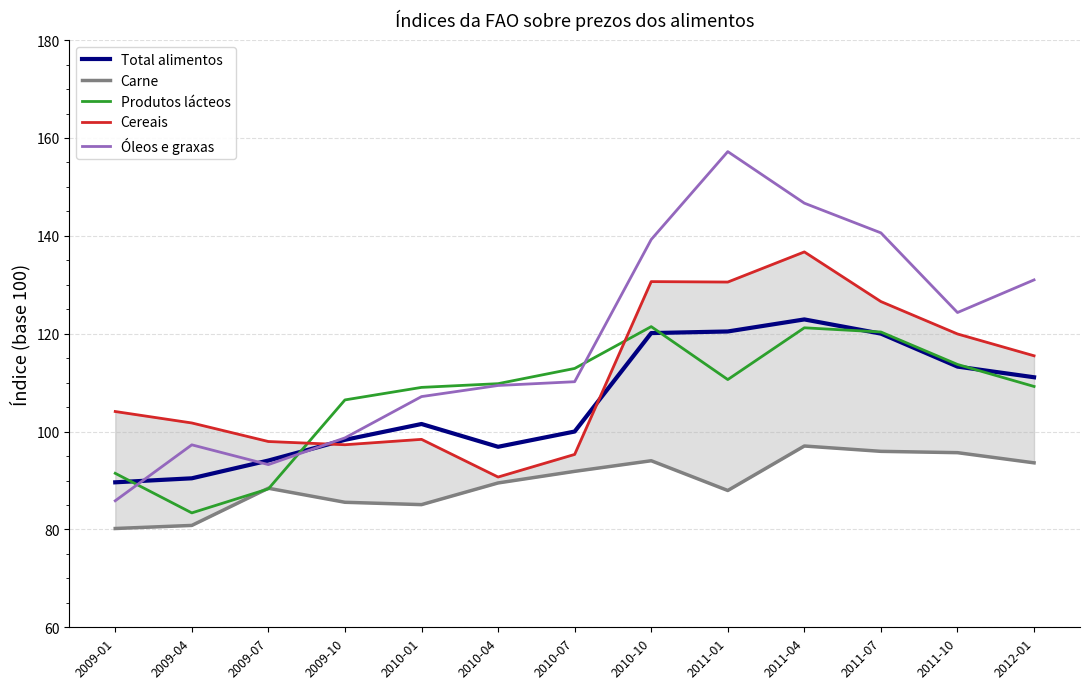

True or false: Produtos lácteos has more than 1 points higher than both neighbors.

True